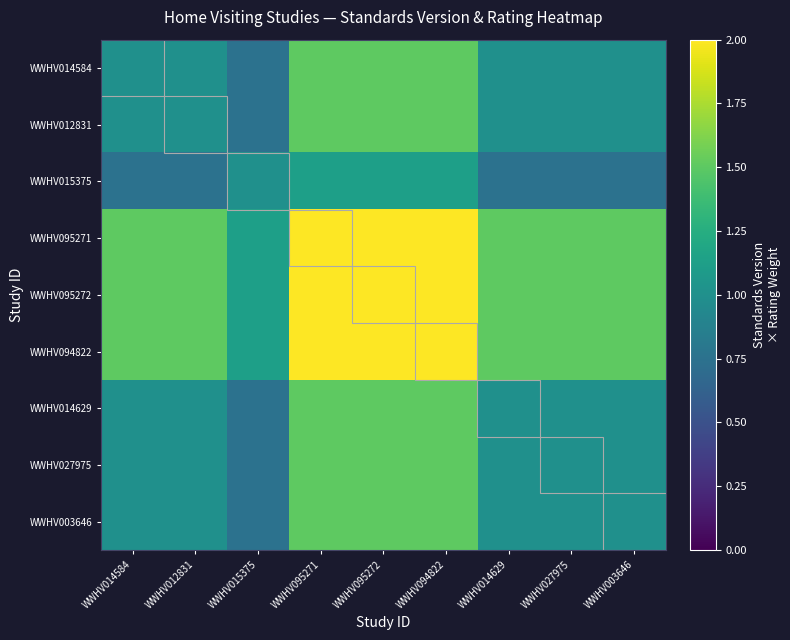

Reading left to right, extract all data points from this chart.

WWHV014584: WWHV014584=1.0	WWHV012831=1.0	WWHV015375=0.8	WWHV095271=1.5	WWHV095272=1.5	WWHV094822=1.5	WWHV014629=1.0	WWHV027975=1.0	WWHV003646=1.0
WWHV012831: WWHV014584=1.0	WWHV012831=1.0	WWHV015375=0.8	WWHV095271=1.5	WWHV095272=1.5	WWHV094822=1.5	WWHV014629=1.0	WWHV027975=1.0	WWHV003646=1.0
WWHV015375: WWHV014584=0.8	WWHV012831=0.8	WWHV015375=1.0	WWHV095271=1.1	WWHV095272=1.1	WWHV094822=1.1	WWHV014629=0.8	WWHV027975=0.8	WWHV003646=0.8
WWHV095271: WWHV014584=1.5	WWHV012831=1.5	WWHV015375=1.1	WWHV095271=2.0	WWHV095272=2.0	WWHV094822=2.0	WWHV014629=1.5	WWHV027975=1.5	WWHV003646=1.5
WWHV095272: WWHV014584=1.5	WWHV012831=1.5	WWHV015375=1.1	WWHV095271=2.0	WWHV095272=2.0	WWHV094822=2.0	WWHV014629=1.5	WWHV027975=1.5	WWHV003646=1.5
WWHV094822: WWHV014584=1.5	WWHV012831=1.5	WWHV015375=1.1	WWHV095271=2.0	WWHV095272=2.0	WWHV094822=2.0	WWHV014629=1.5	WWHV027975=1.5	WWHV003646=1.5
WWHV014629: WWHV014584=1.0	WWHV012831=1.0	WWHV015375=0.8	WWHV095271=1.5	WWHV095272=1.5	WWHV094822=1.5	WWHV014629=1.0	WWHV027975=1.0	WWHV003646=1.0
WWHV027975: WWHV014584=1.0	WWHV012831=1.0	WWHV015375=0.8	WWHV095271=1.5	WWHV095272=1.5	WWHV094822=1.5	WWHV014629=1.0	WWHV027975=1.0	WWHV003646=1.0
WWHV003646: WWHV014584=1.0	WWHV012831=1.0	WWHV015375=0.8	WWHV095271=1.5	WWHV095272=1.5	WWHV094822=1.5	WWHV014629=1.0	WWHV027975=1.0	WWHV003646=1.0